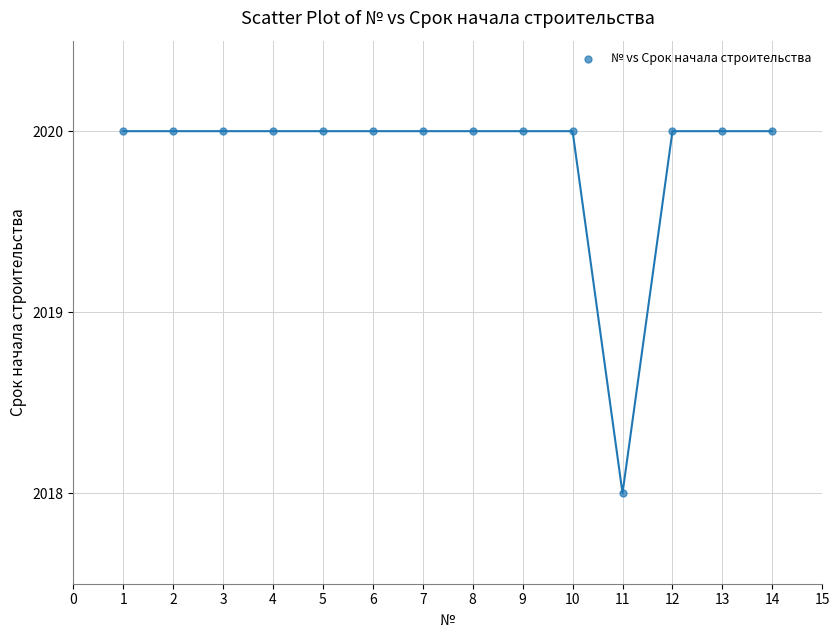

What is the range of X values (max minus min)?

13